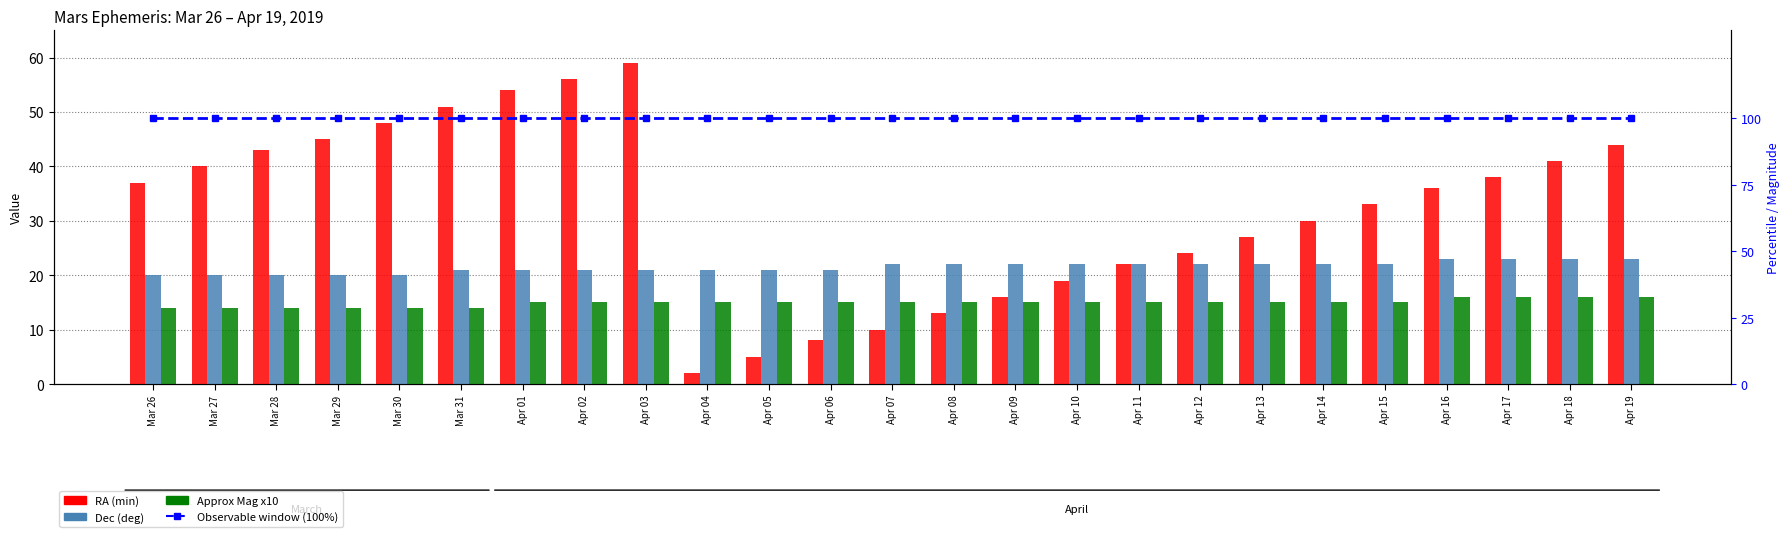

What is the difference between the maximum and minimum values in the Approx Mag x10 series?

2